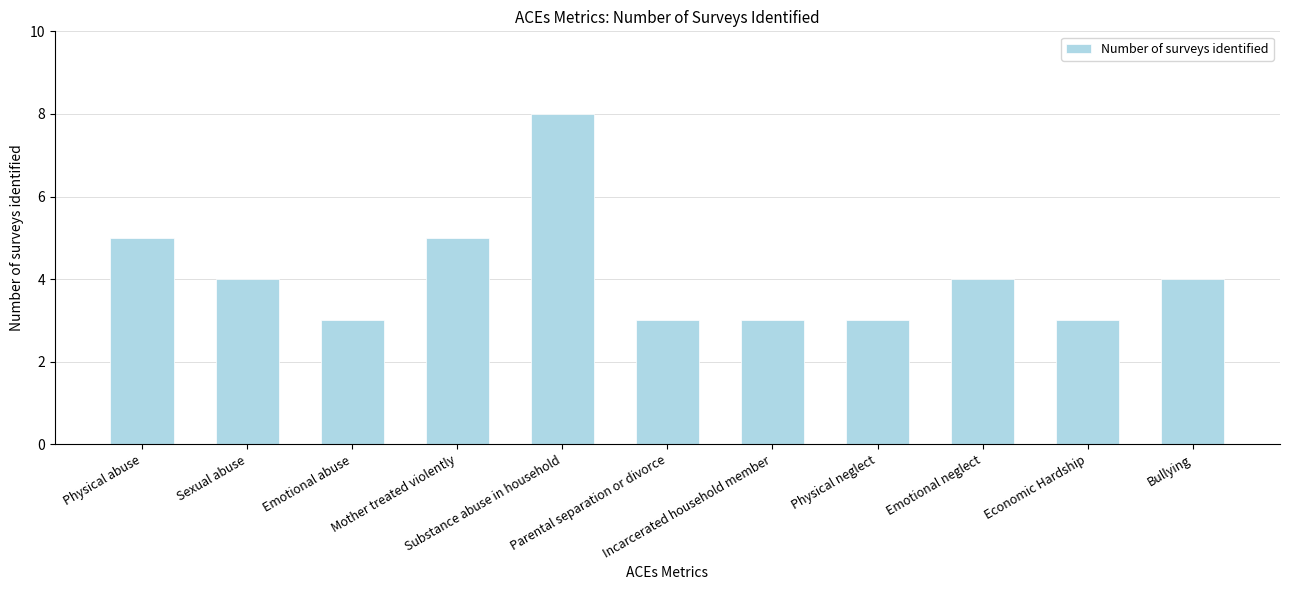

What is the average value?

4